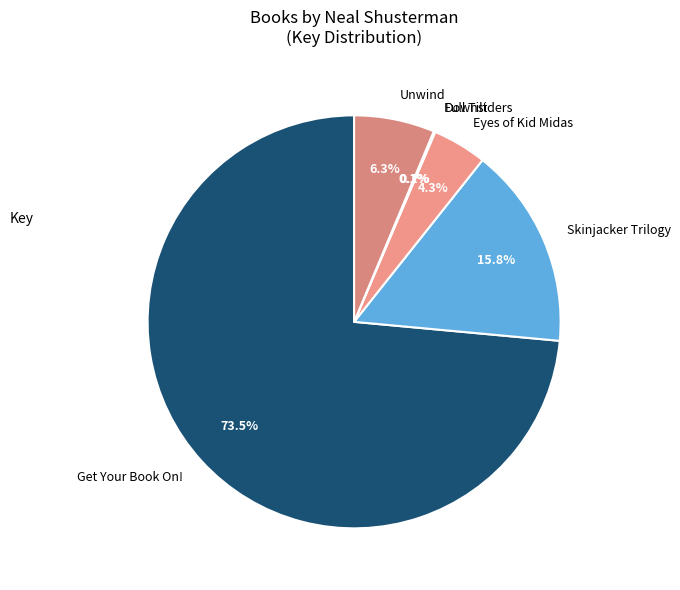

The Unwind slice represents 1% of the pie. True or false?

False